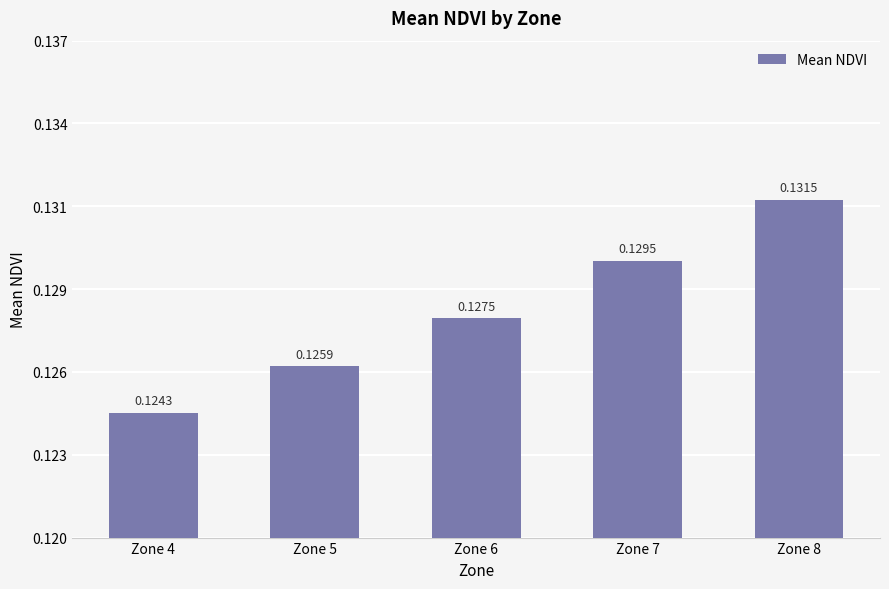

What is the value of the 1st bar from the left?

0.1